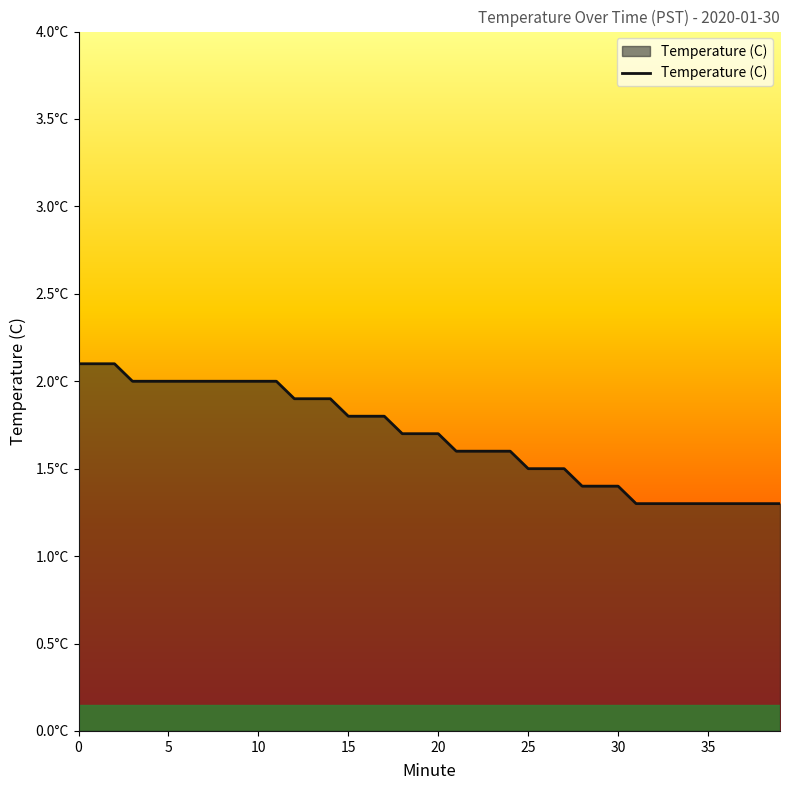

Does the chart have visible grid lines?

No